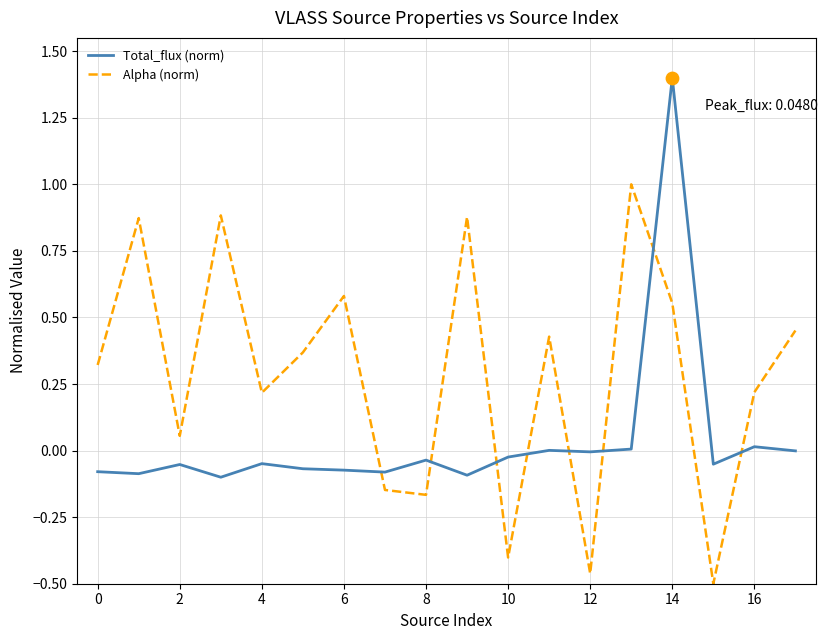

Which series has the largest total across all categories?

Alpha (norm)